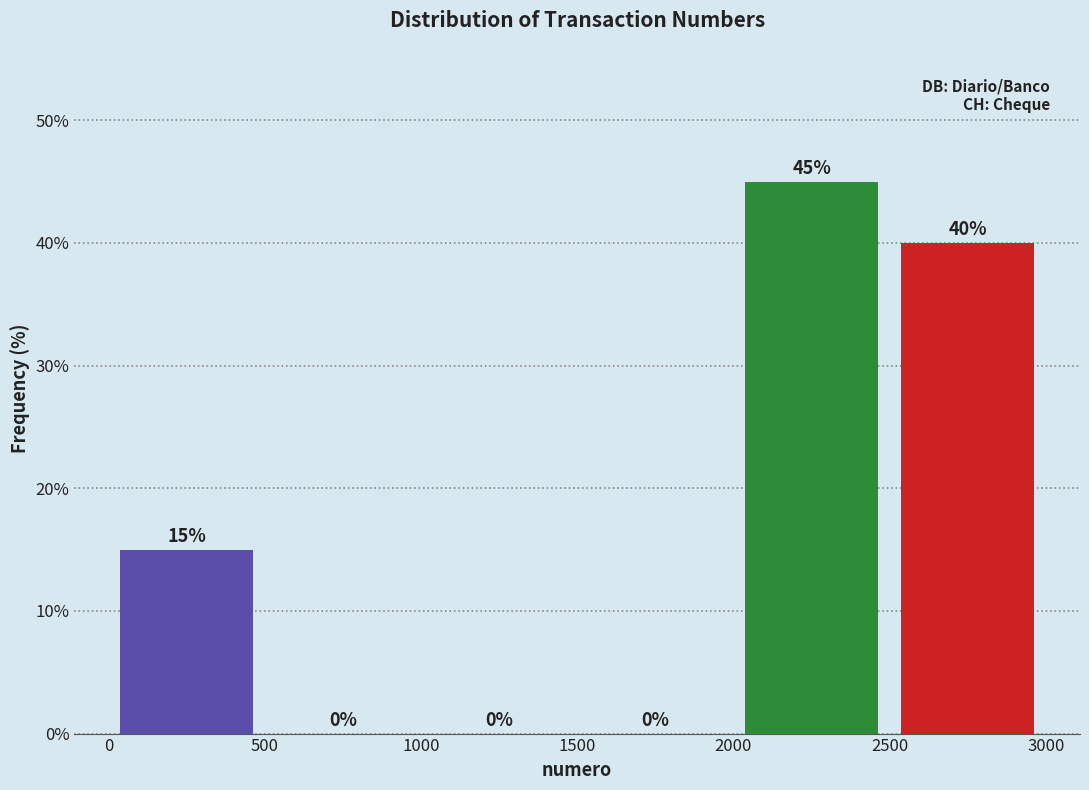

How tall is the bar that spans 0 to 500 on the x-axis?

15